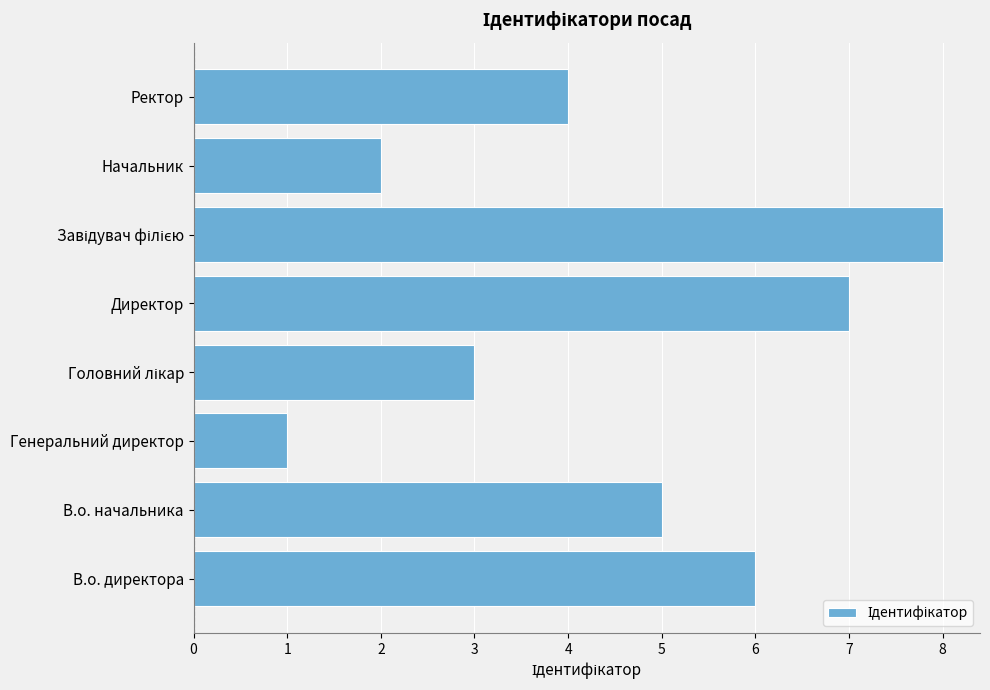

What is the smallest value displayed?

1